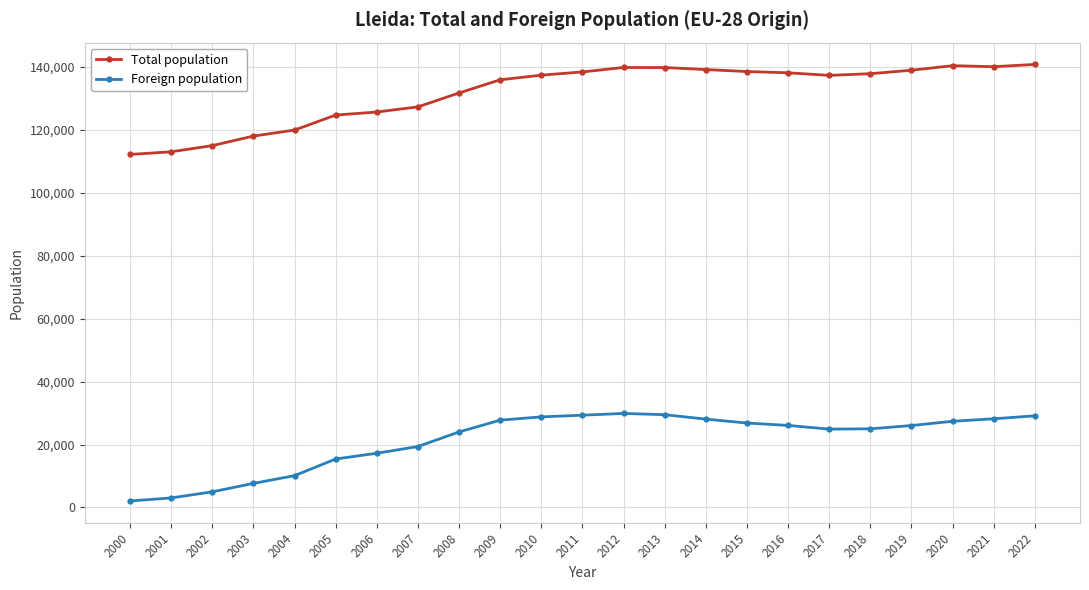

What is the value of the Total population point at the 6th from the left?

124709